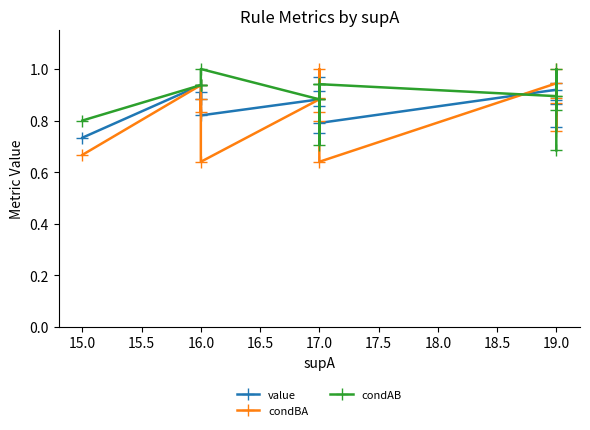

Reading right to left, extract all data points from this chart.

value: 0.8	0.9	0.9	0.9	0.9	0.8	0.9	0.8	1.0	0.9	0.9	0.8	0.9	0.9	0.9	0.7
condBA: 0.9	0.8	0.9	1.0	0.9	0.6	0.8	0.8	1.0	0.9	0.9	0.6	0.9	0.8	0.9	0.7
condAB: 0.7	1.0	0.8	0.9	0.9	0.9	0.9	0.7	0.9	0.9	0.9	1.0	0.9	0.9	0.9	0.8